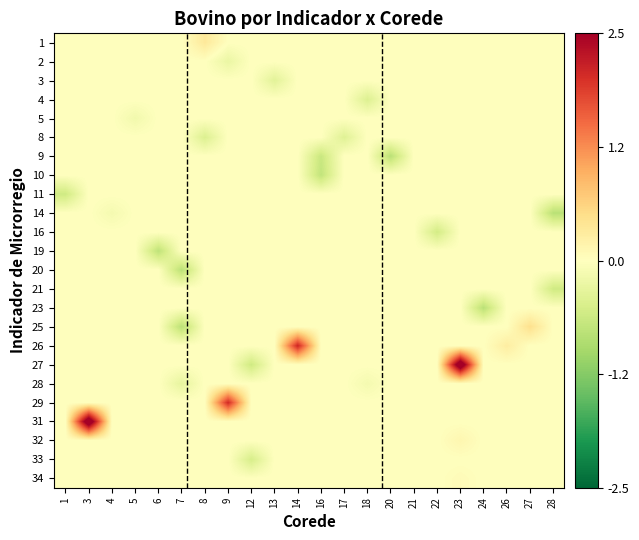

Reading left to right, extract all data points from this chart.

1: 1=0.0	3=0.0	4=0.0	5=0.0	6=0.0	7=0.0	8=0.3	9=0.0	12=0.0	13=0.0	14=0.0	16=0.0	17=0.0	18=0.0	20=0.0	21=0.0	22=0.0	23=0.0	24=0.0	26=0.0	27=0.0	28=0.0
2: 1=0.0	3=0.0	4=0.0	5=0.0	6=0.0	7=0.0	8=0.0	9=-0.3	12=0.0	13=0.0	14=0.0	16=0.0	17=0.0	18=0.0	20=0.0	21=0.0	22=0.0	23=0.0	24=0.0	26=0.0	27=0.0	28=0.0
3: 1=0.0	3=0.0	4=0.0	5=0.0	6=0.0	7=0.0	8=0.0	9=0.0	12=0.0	13=-0.4	14=0.0	16=0.0	17=0.0	18=0.0	20=0.0	21=0.0	22=0.0	23=0.0	24=0.0	26=0.0	27=0.0	28=0.0
4: 1=0.0	3=0.0	4=0.0	5=0.0	6=0.0	7=0.0	8=0.0	9=0.0	12=0.0	13=0.0	14=0.0	16=0.0	17=0.0	18=-0.4	20=0.0	21=0.0	22=0.0	23=0.0	24=0.0	26=0.0	27=0.0	28=0.0
5: 1=0.0	3=0.0	4=0.0	5=-0.2	6=0.0	7=0.0	8=0.0	9=0.0	12=0.0	13=0.0	14=0.0	16=0.0	17=0.0	18=0.0	20=0.0	21=0.0	22=0.0	23=0.0	24=0.0	26=0.0	27=0.0	28=0.0
8: 1=0.0	3=0.0	4=0.0	5=0.0	6=0.0	7=0.0	8=-0.4	9=0.0	12=0.0	13=0.0	14=0.0	16=0.0	17=-0.4	18=0.0	20=0.0	21=0.0	22=0.0	23=0.0	24=0.0	26=0.0	27=0.0	28=0.0
9: 1=0.0	3=0.0	4=0.0	5=0.0	6=0.0	7=0.0	8=0.0	9=0.0	12=0.0	13=0.0	14=0.0	16=-0.7	17=0.0	18=0.0	20=-0.8	21=0.0	22=0.0	23=0.0	24=0.0	26=0.0	27=0.0	28=0.0
10: 1=0.0	3=0.0	4=0.0	5=0.0	6=0.0	7=0.0	8=0.0	9=0.0	12=0.0	13=0.0	14=0.0	16=-0.7	17=0.0	18=0.0	20=0.0	21=0.0	22=0.0	23=0.0	24=0.0	26=0.0	27=0.0	28=0.0
11: 1=-0.6	3=0.0	4=0.0	5=0.0	6=0.0	7=0.0	8=0.0	9=0.0	12=0.0	13=0.0	14=0.0	16=0.0	17=0.0	18=0.0	20=0.0	21=0.0	22=0.0	23=0.0	24=0.0	26=0.0	27=0.0	28=0.0
14: 1=0.0	3=0.0	4=-0.1	5=0.0	6=0.0	7=0.0	8=0.0	9=0.0	12=0.0	13=0.0	14=0.0	16=0.0	17=0.0	18=0.0	20=0.0	21=0.0	22=0.0	23=0.0	24=0.0	26=0.0	27=0.0	28=-0.8
16: 1=0.0	3=0.0	4=0.0	5=0.0	6=0.0	7=0.0	8=0.0	9=0.0	12=0.0	13=0.0	14=0.0	16=0.0	17=0.0	18=0.0	20=0.0	21=0.0	22=-0.6	23=0.0	24=0.0	26=0.0	27=0.0	28=0.0
19: 1=0.0	3=0.0	4=0.0	5=0.0	6=-0.8	7=0.0	8=0.0	9=0.0	12=0.0	13=0.0	14=0.0	16=0.0	17=0.0	18=0.0	20=0.0	21=0.0	22=0.0	23=0.0	24=0.0	26=0.0	27=0.0	28=0.0
20: 1=0.0	3=0.0	4=0.0	5=0.0	6=0.0	7=-0.8	8=0.0	9=0.0	12=0.0	13=0.0	14=0.0	16=0.0	17=0.0	18=0.0	20=0.0	21=0.0	22=0.0	23=0.0	24=0.0	26=0.0	27=0.0	28=0.0
21: 1=0.0	3=0.0	4=0.0	5=0.0	6=0.0	7=0.0	8=0.0	9=0.0	12=0.0	13=0.0	14=0.0	16=0.0	17=0.0	18=0.0	20=0.0	21=0.0	22=0.0	23=0.0	24=0.0	26=0.0	27=0.0	28=-0.6
23: 1=0.0	3=0.0	4=0.0	5=0.0	6=0.0	7=0.0	8=0.0	9=0.0	12=0.0	13=0.0	14=0.0	16=0.0	17=0.0	18=0.0	20=0.0	21=0.0	22=0.0	23=0.0	24=-0.8	26=0.0	27=0.0	28=0.0
25: 1=0.0	3=0.0	4=0.0	5=0.0	6=0.0	7=-0.8	8=0.0	9=0.0	12=0.0	13=0.0	14=0.0	16=0.0	17=0.0	18=0.0	20=0.0	21=0.0	22=0.0	23=0.0	24=0.0	26=0.0	27=0.5	28=0.0
26: 1=0.0	3=0.0	4=0.0	5=0.0	6=0.0	7=0.0	8=0.0	9=0.0	12=0.0	13=0.0	14=2.1	16=0.0	17=0.0	18=0.0	20=0.0	21=0.0	22=0.0	23=0.0	24=0.0	26=0.3	27=0.0	28=0.0
27: 1=0.0	3=0.0	4=0.0	5=0.0	6=0.0	7=0.0	8=0.0	9=0.0	12=-0.6	13=0.0	14=0.0	16=0.0	17=0.0	18=0.0	20=0.0	21=0.0	22=0.0	23=3.1	24=0.0	26=0.0	27=0.0	28=0.0
28: 1=0.0	3=0.0	4=0.0	5=0.0	6=0.0	7=-0.3	8=0.0	9=0.0	12=0.0	13=0.0	14=0.0	16=0.0	17=0.0	18=-0.1	20=0.0	21=0.0	22=0.0	23=0.0	24=0.0	26=0.0	27=0.0	28=0.0
29: 1=0.0	3=0.0	4=0.0	5=0.0	6=0.0	7=0.0	8=0.0	9=2.1	12=0.0	13=0.0	14=0.0	16=0.0	17=0.0	18=0.0	20=0.0	21=0.0	22=0.0	23=0.0	24=0.0	26=0.0	27=0.0	28=0.0
31: 1=0.0	3=3.1	4=0.0	5=0.0	6=0.0	7=0.0	8=0.0	9=0.0	12=0.0	13=0.0	14=0.0	16=0.0	17=0.0	18=0.0	20=0.0	21=0.0	22=0.0	23=0.0	24=0.0	26=0.0	27=0.0	28=0.0
32: 1=0.0	3=0.0	4=0.0	5=0.0	6=0.0	7=0.0	8=0.0	9=0.0	12=0.0	13=0.0	14=0.0	16=0.0	17=0.0	18=0.0	20=0.0	21=0.0	22=0.0	23=0.1	24=0.0	26=0.0	27=0.0	28=0.0
33: 1=0.0	3=0.0	4=0.0	5=0.0	6=0.0	7=0.0	8=0.0	9=0.0	12=-0.5	13=0.0	14=0.0	16=0.0	17=0.0	18=0.0	20=0.0	21=0.0	22=0.0	23=0.0	24=0.0	26=0.0	27=0.0	28=0.0
34: 1=0.0	3=0.0	4=0.0	5=0.0	6=0.0	7=0.0	8=0.0	9=0.0	12=0.0	13=0.0	14=0.0	16=0.0	17=0.0	18=0.0	20=0.0	21=0.0	22=0.0	23=0.1	24=0.0	26=0.0	27=0.0	28=0.0